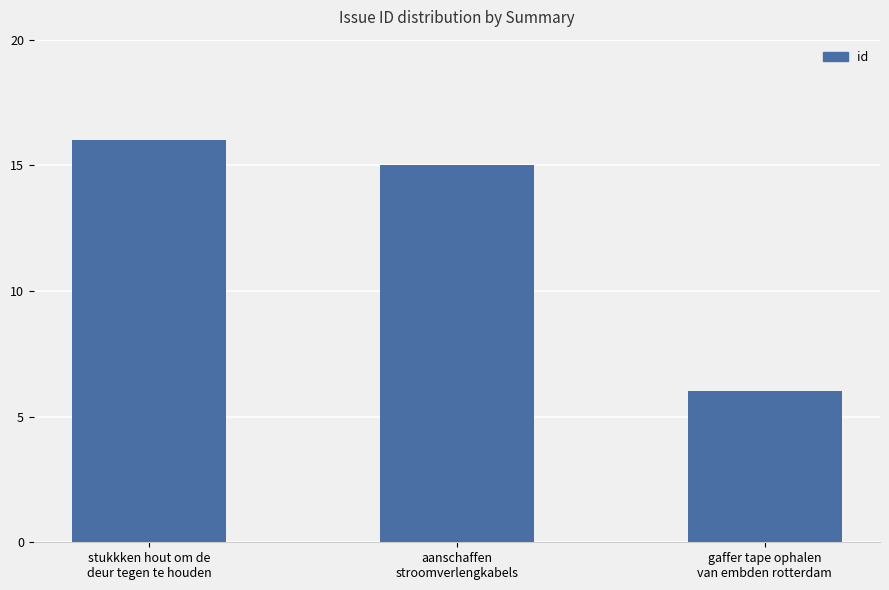

Are the bars horizontal?

No